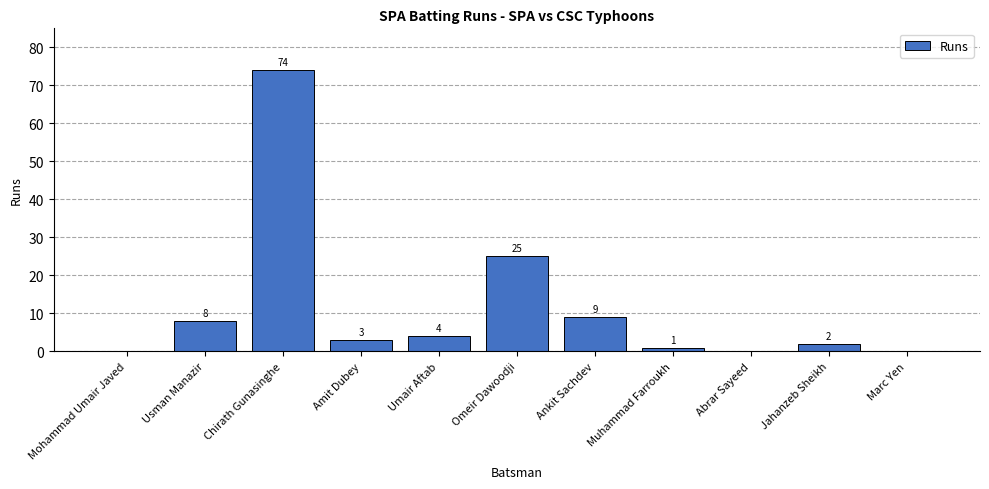

What is the sum of the values at Muhammad Farroukh and Ankit Sachdev?

10